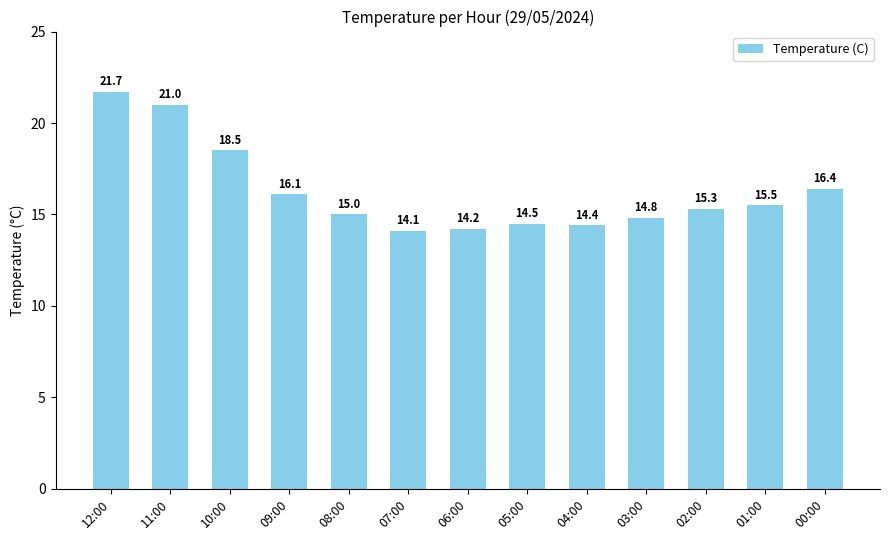

What is the average value?

16.3